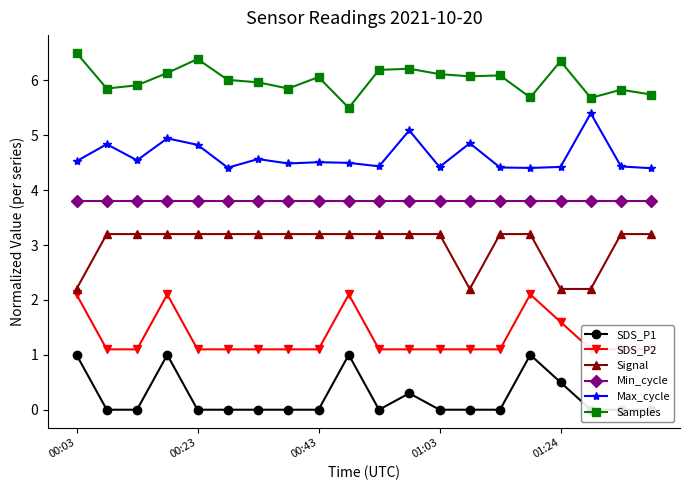

Where is the first local maximum for Samples?

00:23